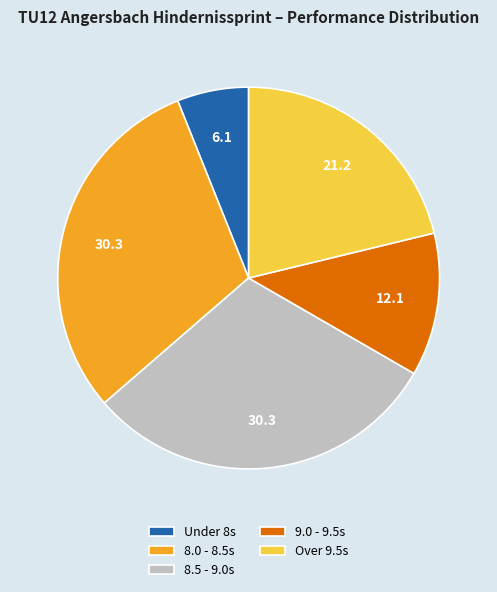

How many segments does this pie chart have?

5